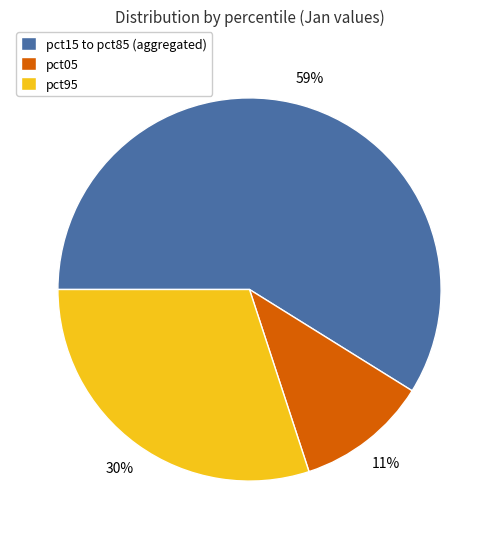

True or false: pct15 to pct85 (aggregated) accounts for 64% of the total.

False